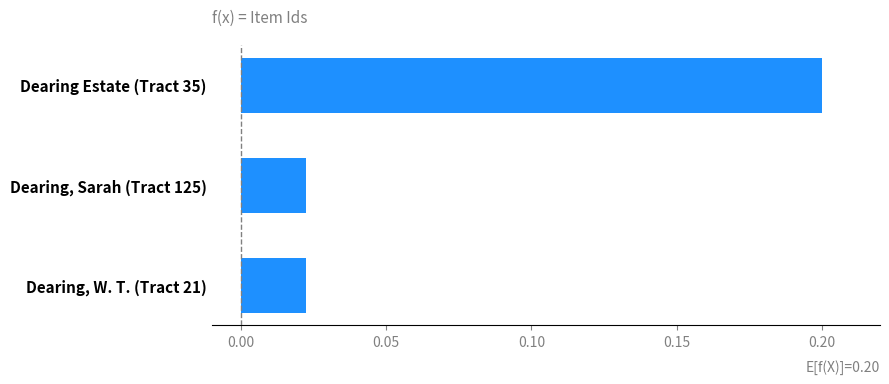

Which has a higher value, Dearing, Sarah (Tract 125) or Dearing Estate (Tract 35)?

Dearing Estate (Tract 35)